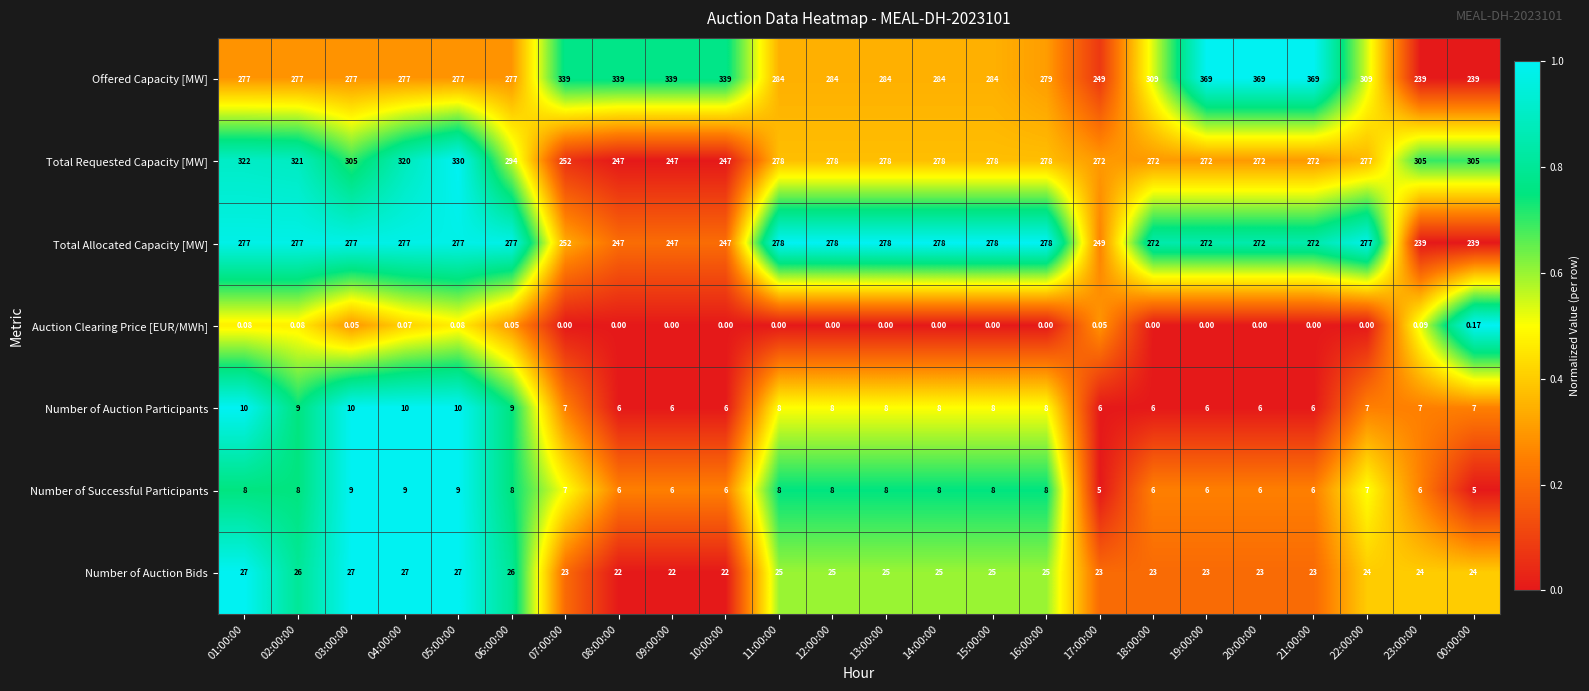

Rank the series by their maximum value, from highest to lowest.

Offered Capacity [MW], Total Requested Capacity [MW], Total Allocated Capacity [MW], Number of Auction Bids, Number of Auction Participants, Number of Successful Participants, Auction Clearing Price [EUR/MWh]